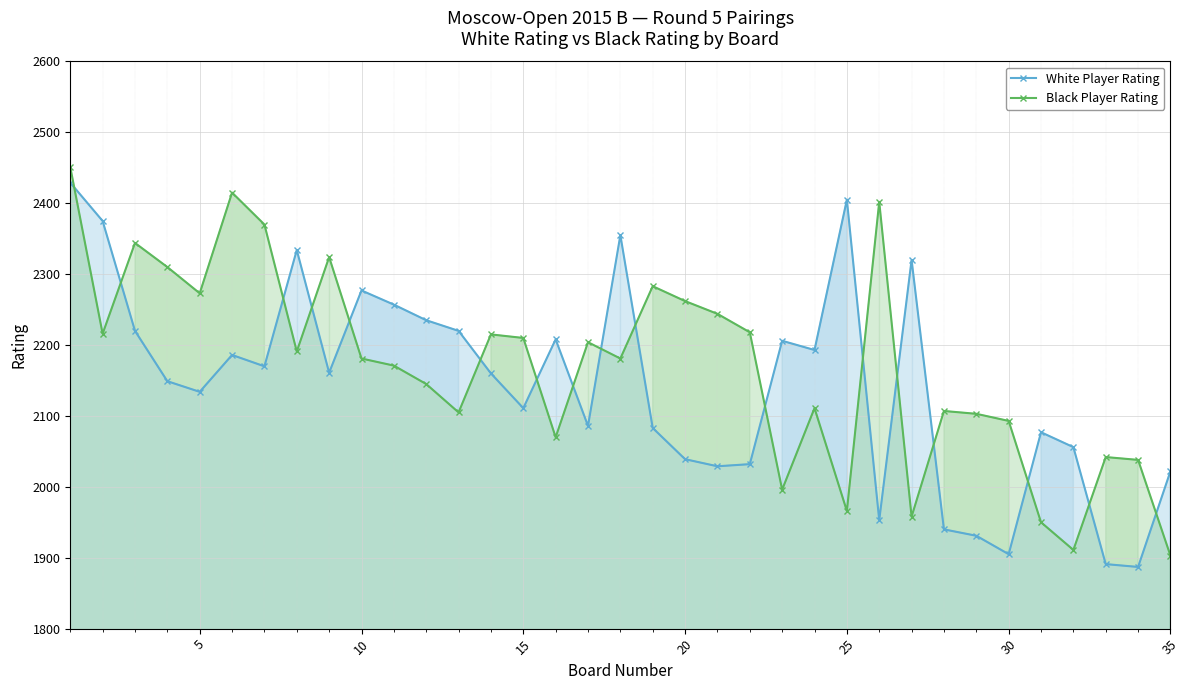

The Black Player Rating series shows 1112 at 15. True or false?

False